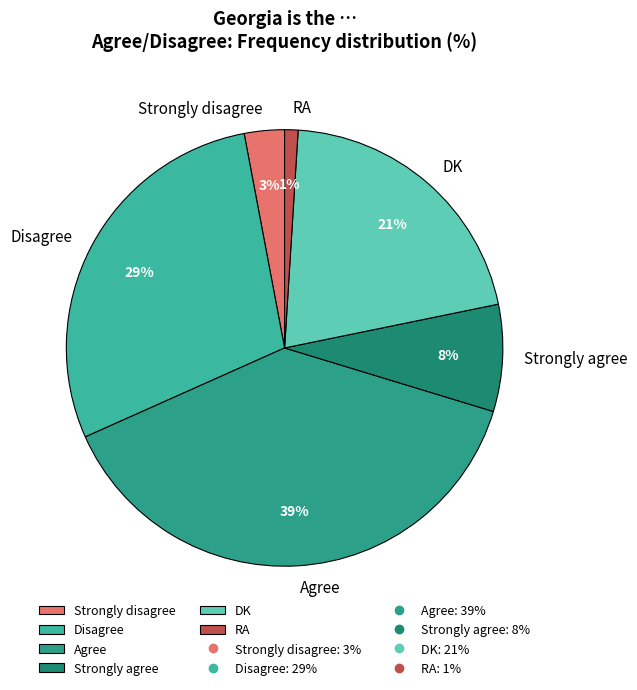

Approximately how many times larger is the value at Disagree compared to DK?

1.4